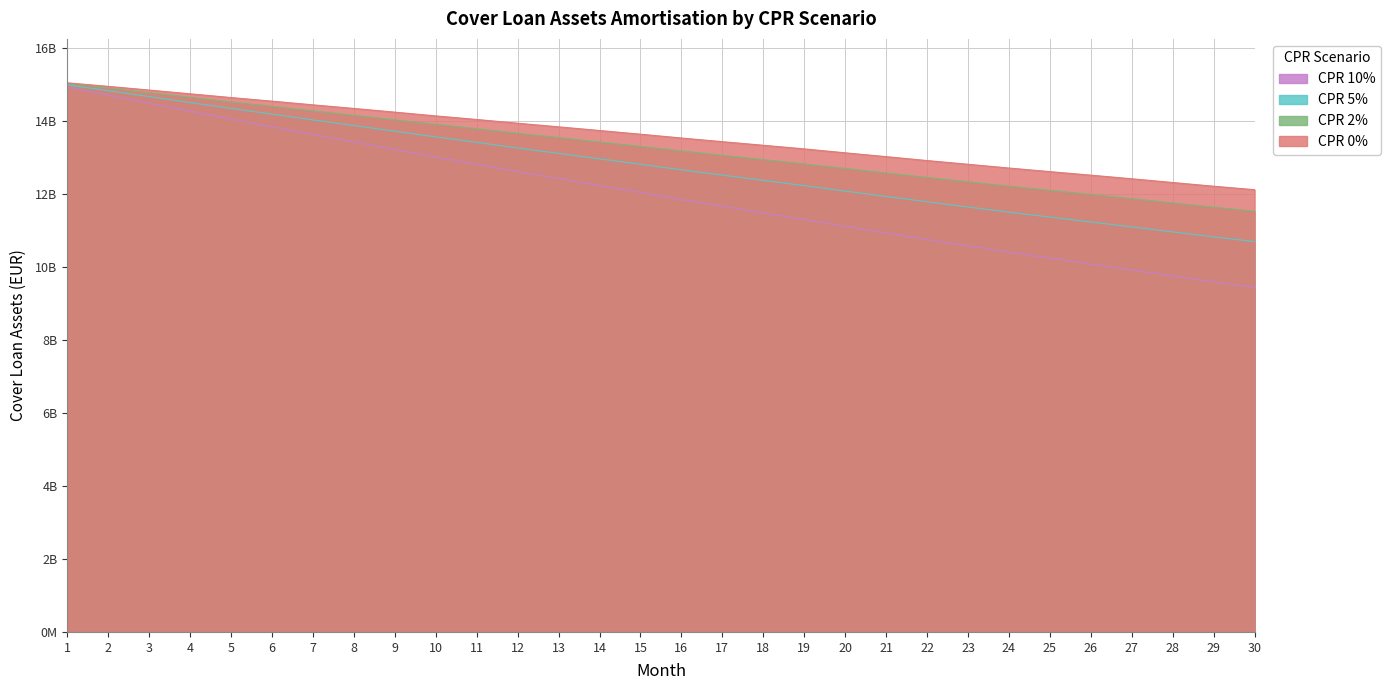

List the labels in order of CPR 10% value, largest first.

1, 2, 3, 4, 5, 6, 7, 8, 9, 10, 11, 12, 13, 14, 15, 16, 17, 18, 19, 20, 21, 22, 23, 24, 25, 26, 27, 28, 29, 30